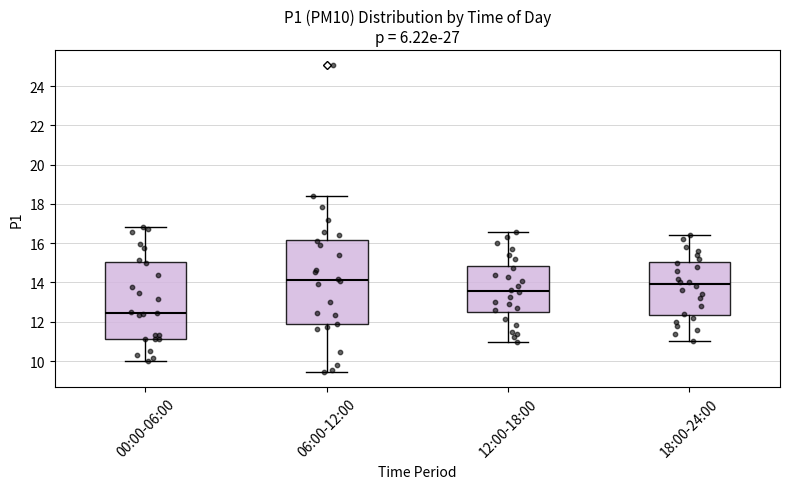

Reading left to right, read every box against the y-axis: the position of its median line, the range the box covers, and the ends of its whiskers. The values are not printed on the chart, so give them approximately, as read against the axis.

00:00-06:00: median 12.4, box 11.2 to 15.0, whiskers 10.0 to 16.8
06:00-12:00: median 14.2, box 11.8 to 16.2, whiskers 9.4 to 18.4
12:00-18:00: median 13.6, box 12.4 to 14.8, whiskers 11.0 to 16.6
18:00-24:00: median 14.0, box 12.4 to 15.0, whiskers 11.0 to 16.4